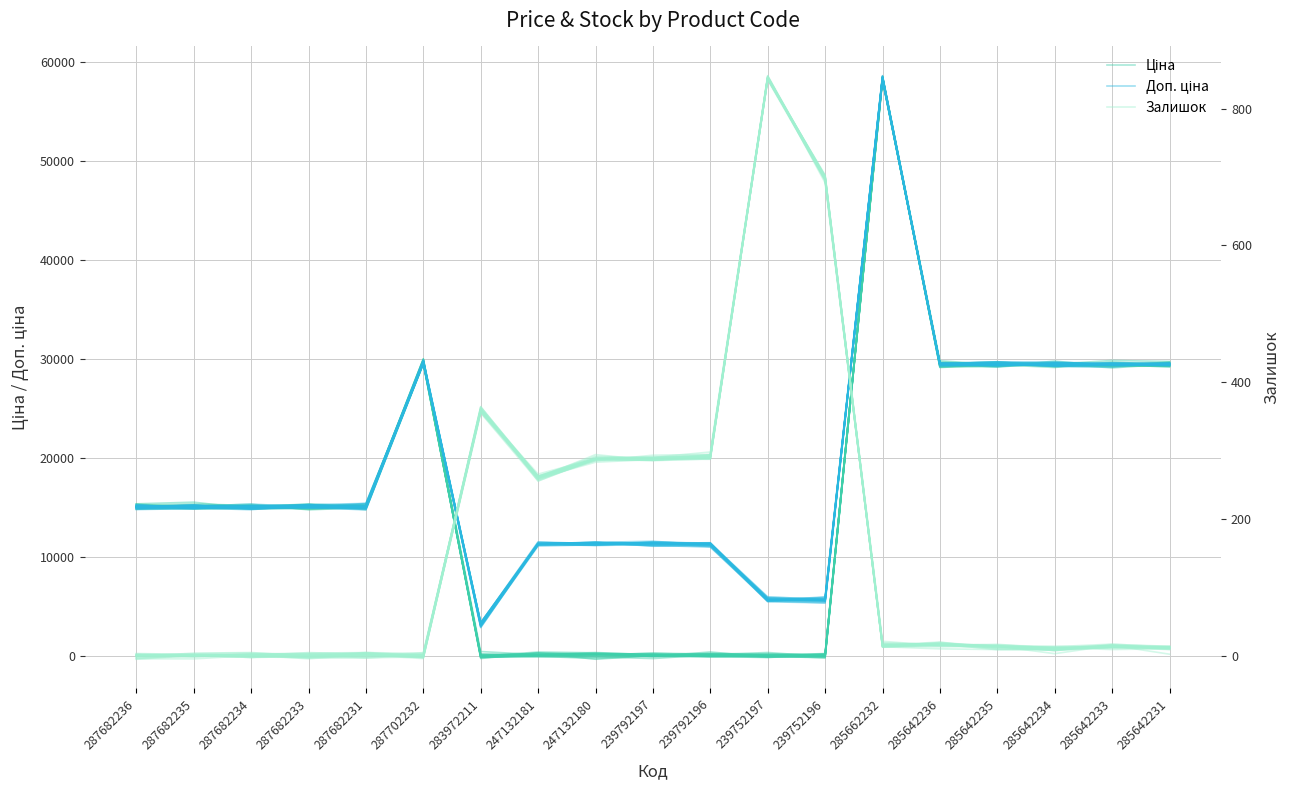

What is the difference between the maximum and minimum values in the Залишок series?

852.7